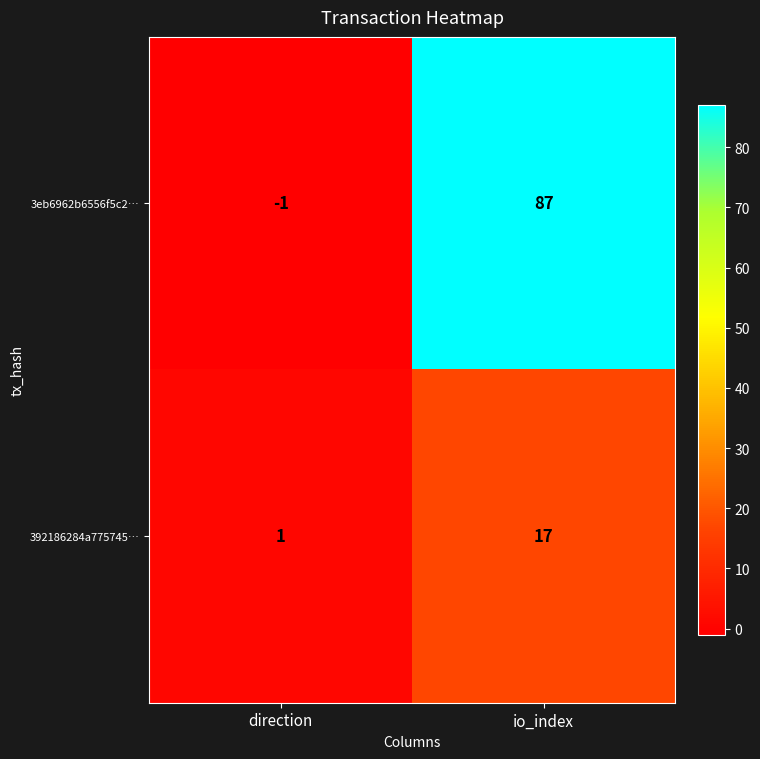

Which series has the largest total across all categories?

3eb6962b6556f5c2…